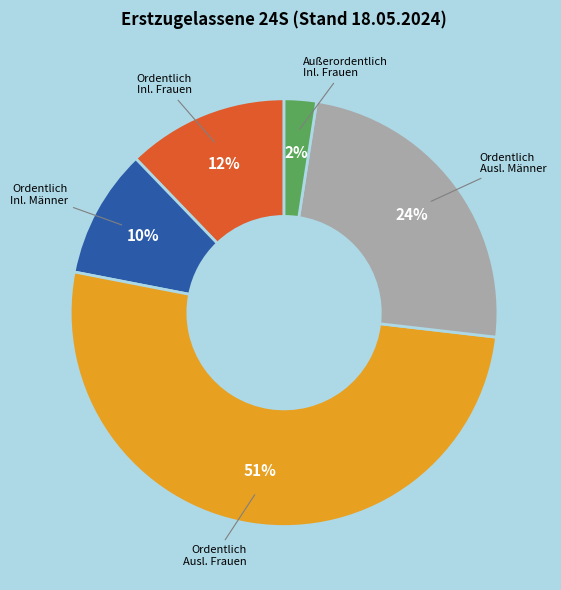

Is there any slice that represents more than half of the pie?

Yes